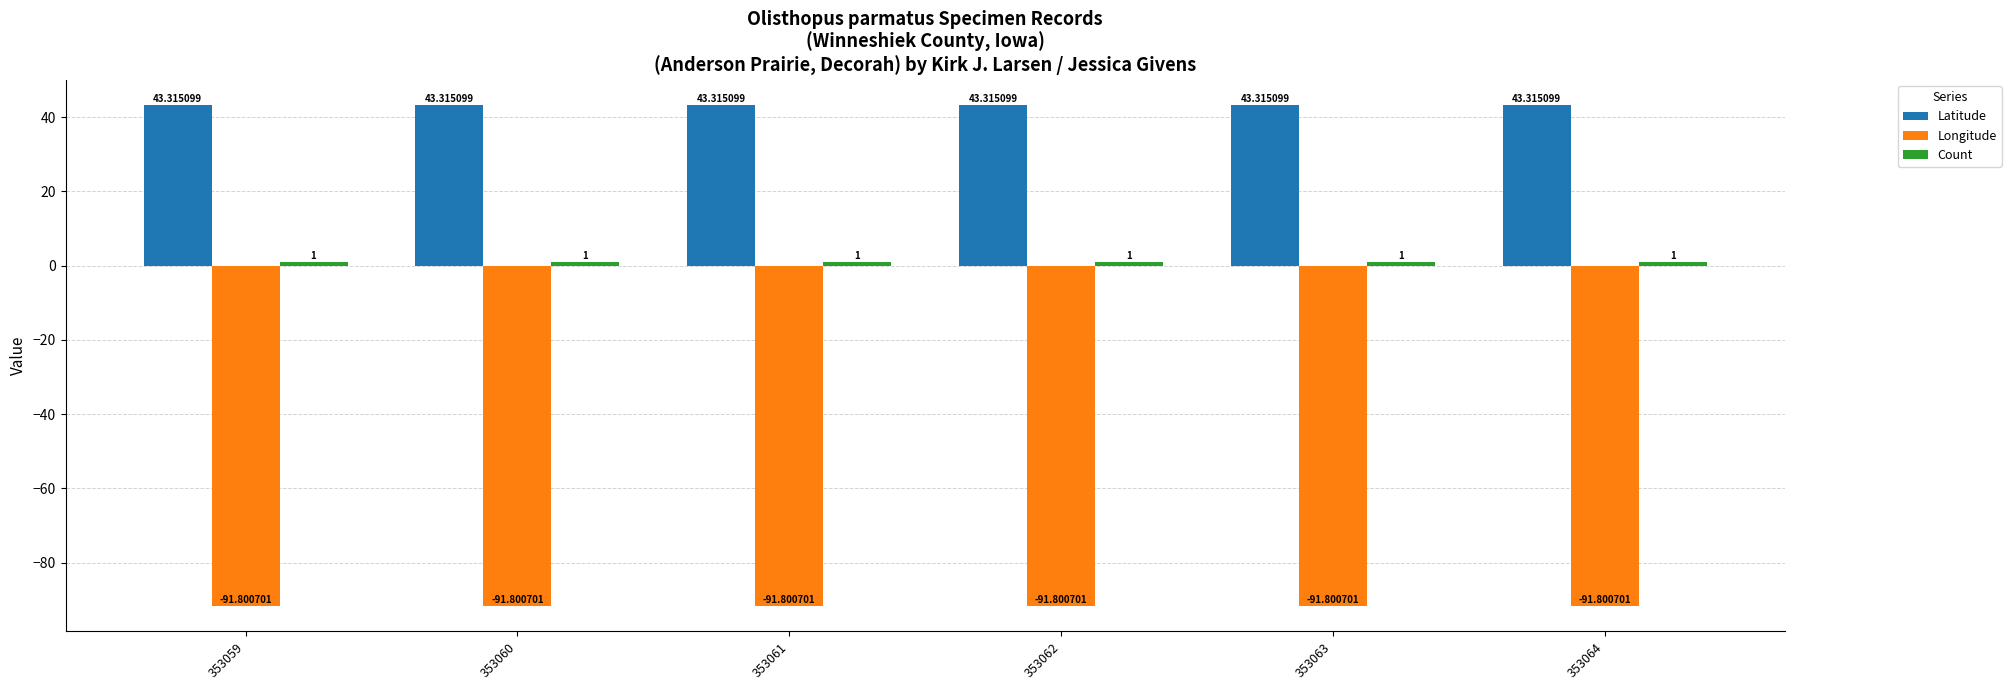

What is the total value across all series at 353063?

-47.5